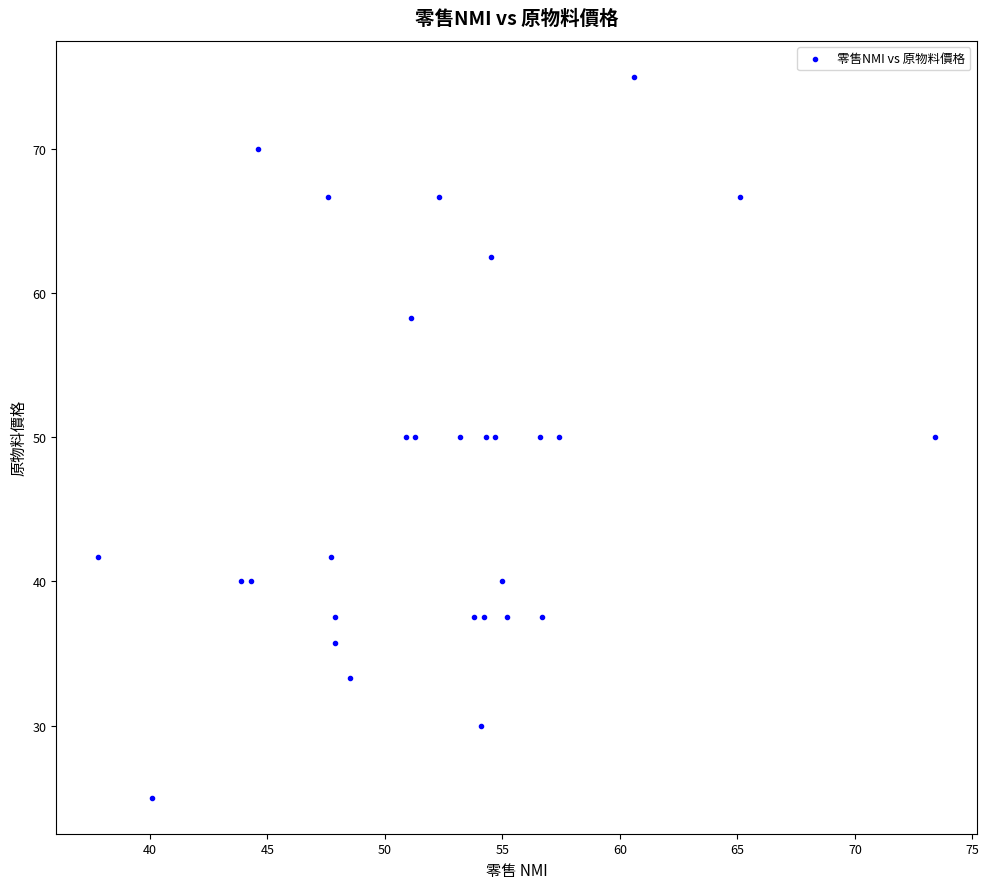

What is the range of Y values (max minus min)?

50.0